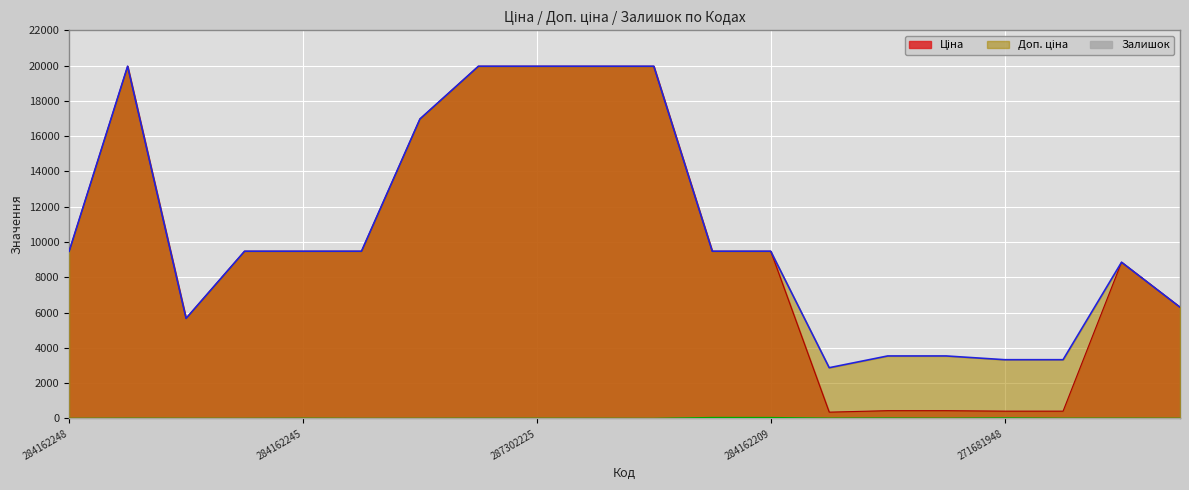

What is the difference between the second highest and second lowest values in the Ціна series?

19547.6